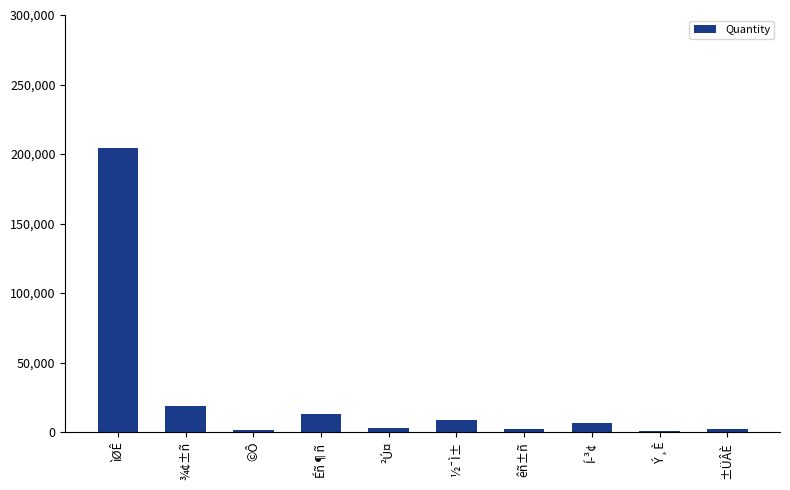

Which label corresponds to the largest value in the chart?

ìØÊ